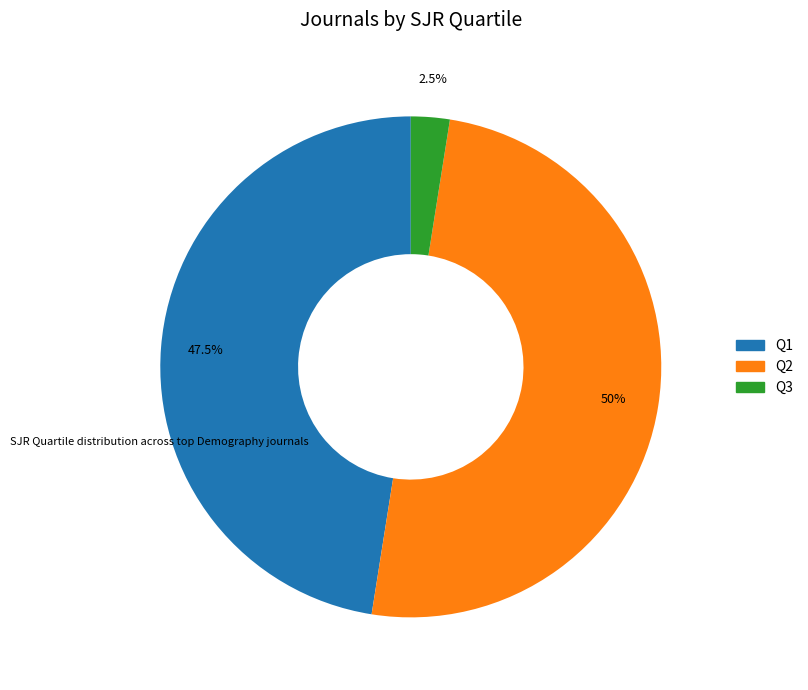

Is there any slice that represents more than half of the pie?

No